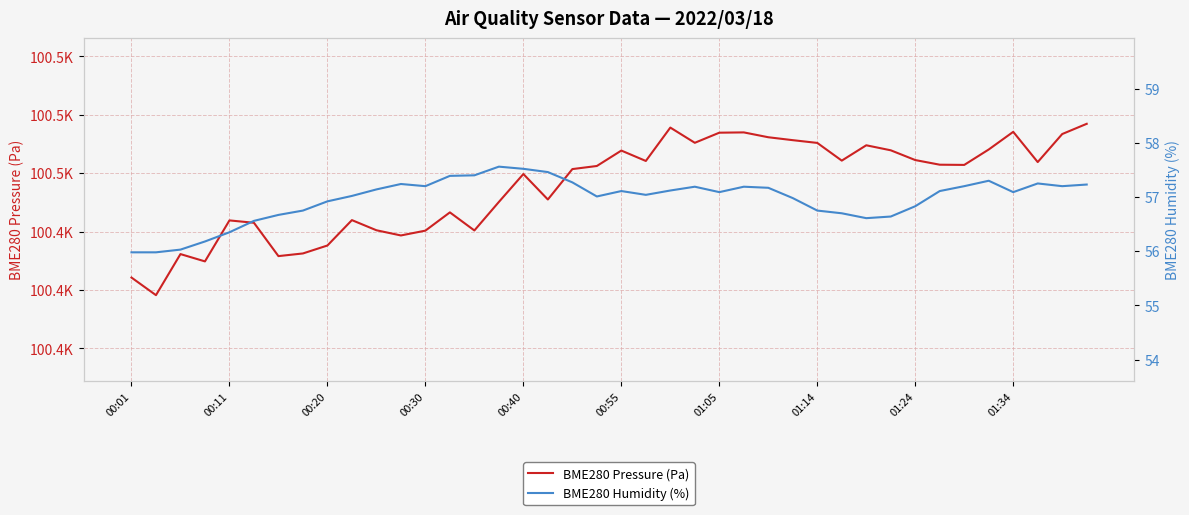

Where is BME280 Humidity (%) nearest to the value 56?

00:01